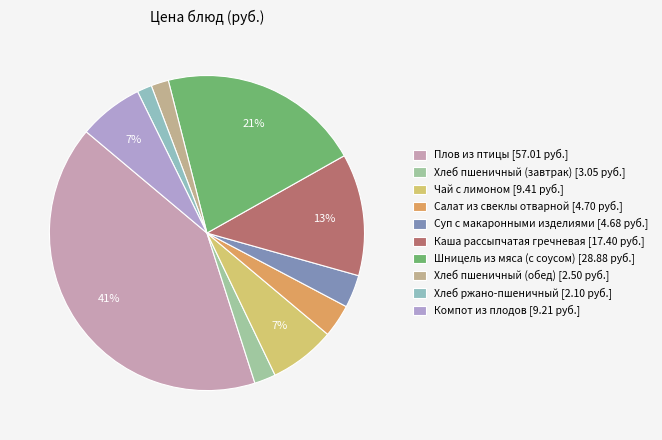

To the nearest percent, what is the difference between the largest and smallest slice percentages?

40%